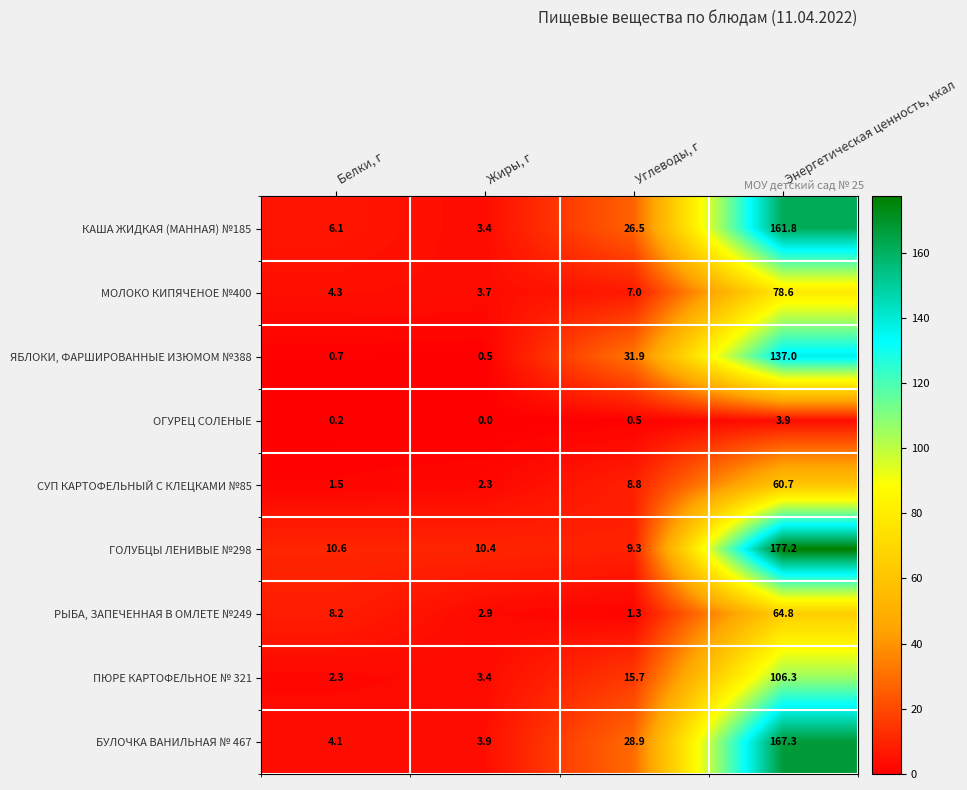

Which series has the largest total across all categories?

ГОЛУБЦЫ ЛЕНИВЫЕ №298